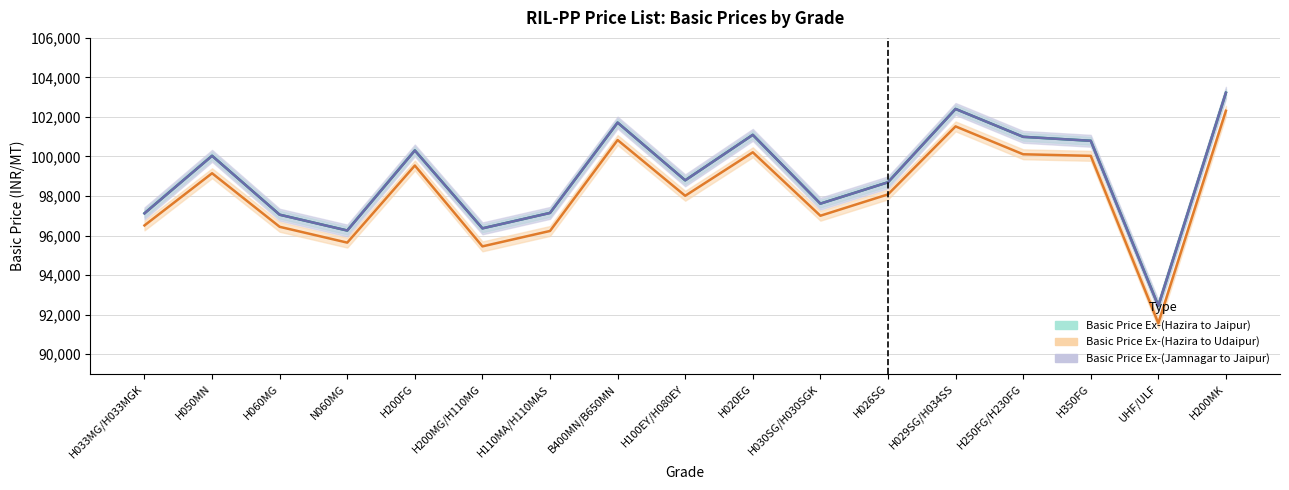

What is the minimum value for Basic Price Ex-(Hazira to Jaipur)?

92445